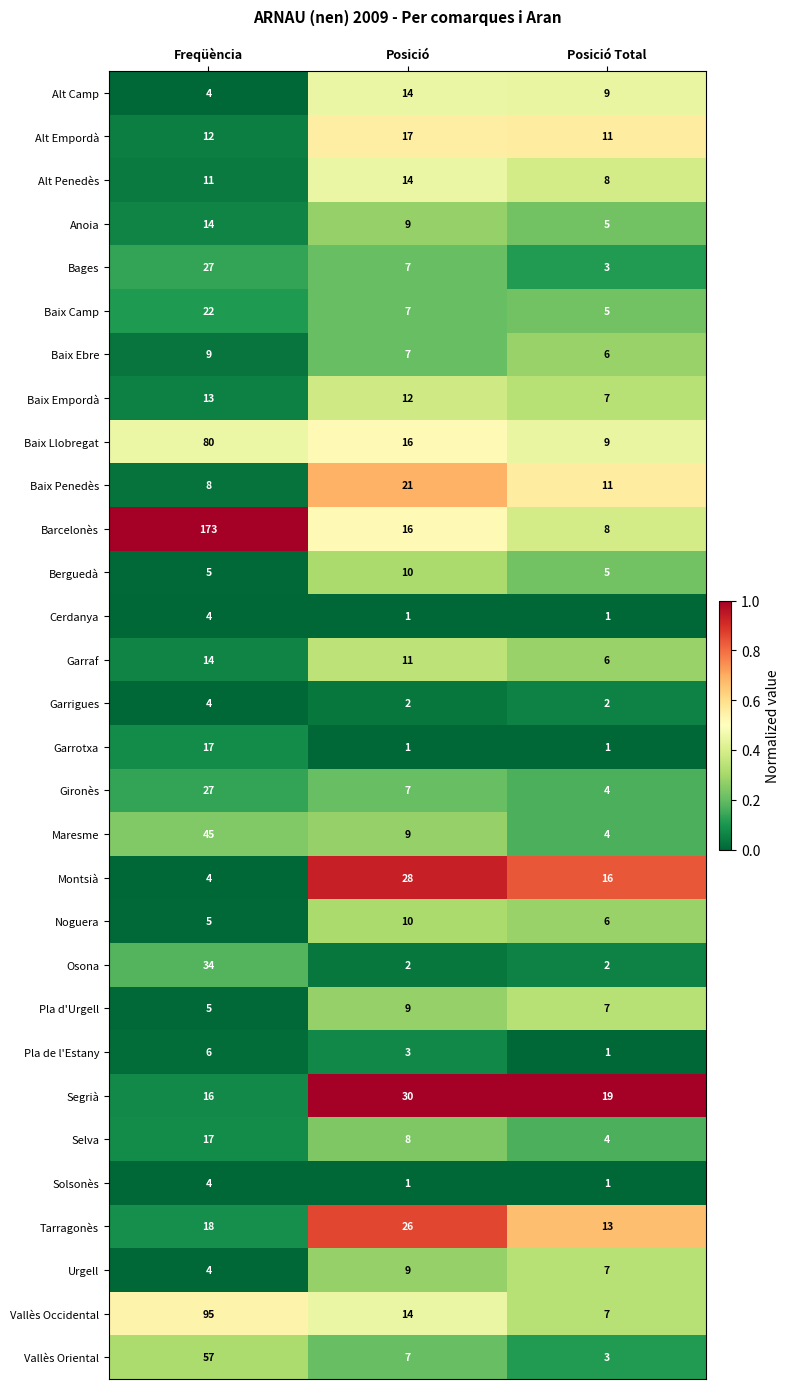

How many series are shown in this chart?

30